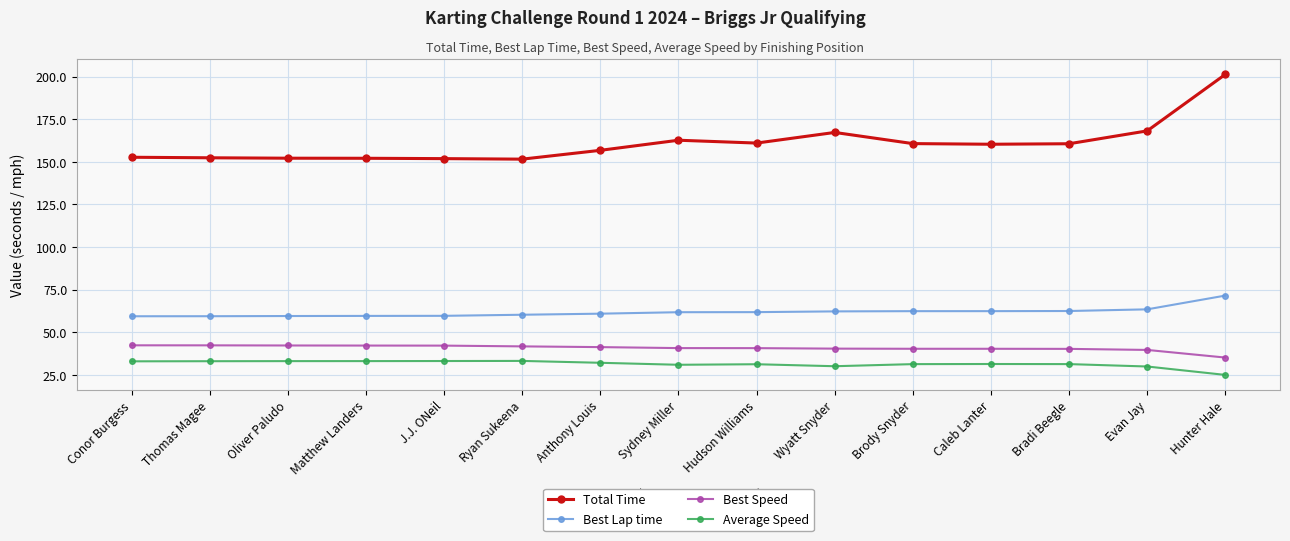

What is the sum of the Best Lap time values at Hunter Hale and J.J. ONeil?

131.3